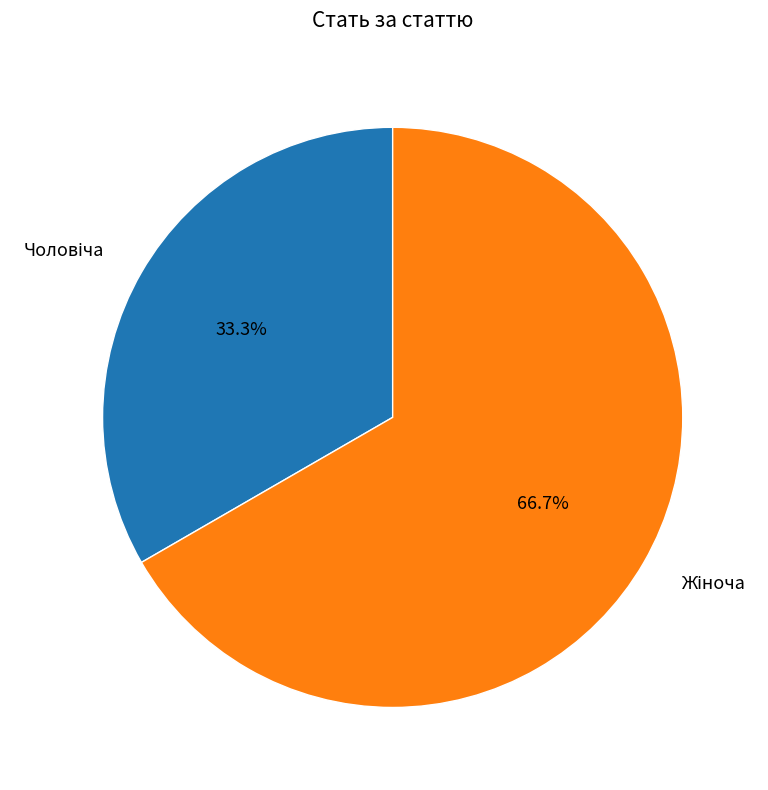

Is there any slice that represents more than half of the pie?

Yes